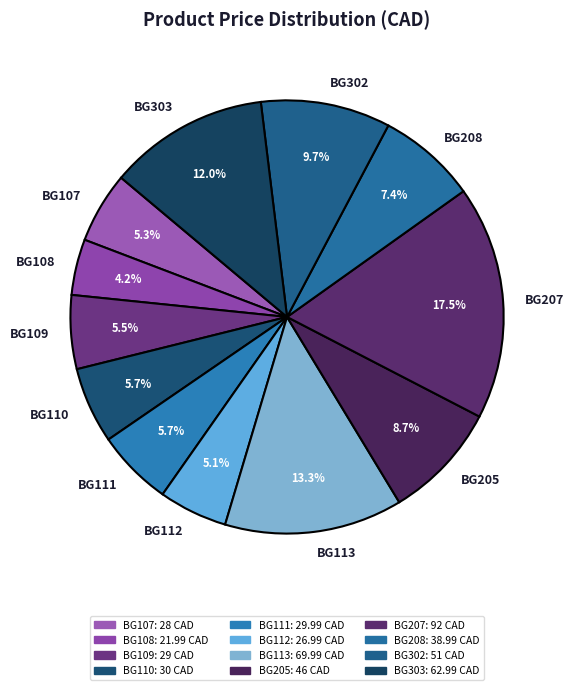

Approximately how many times larger is the value at BG207 compared to BG303?

1.5